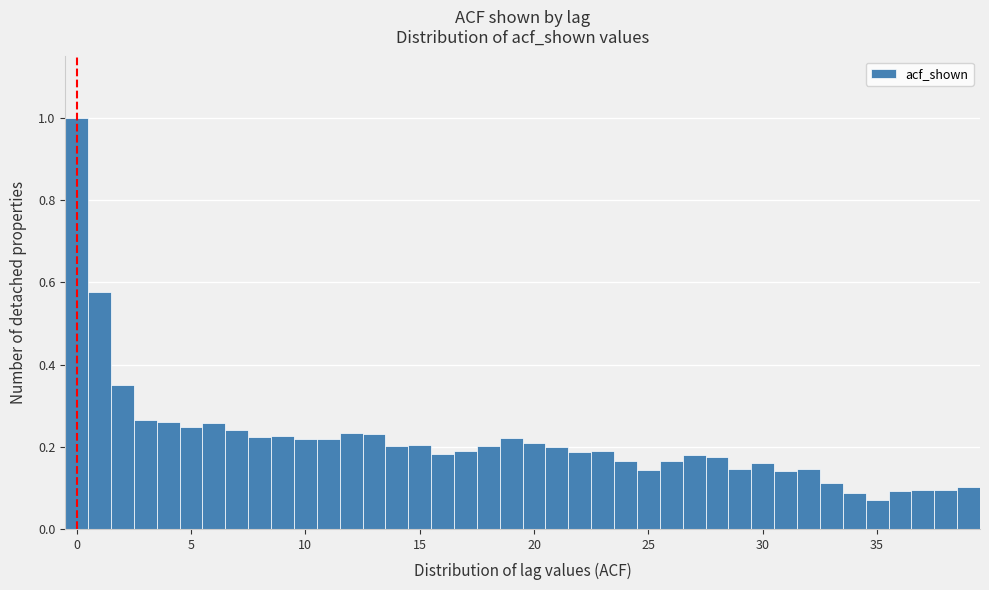

Read against the x-axis, roughly where is the centre of the tallest bar?

0.0